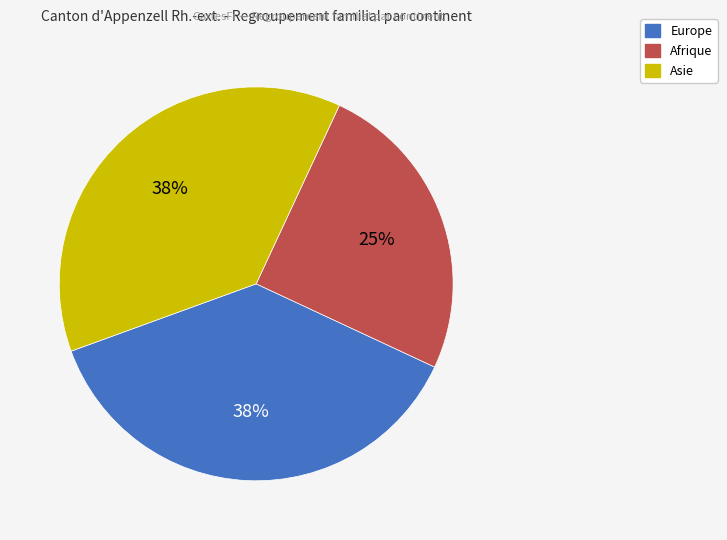

Is the sum of Asie and Europe greater than half?

Yes